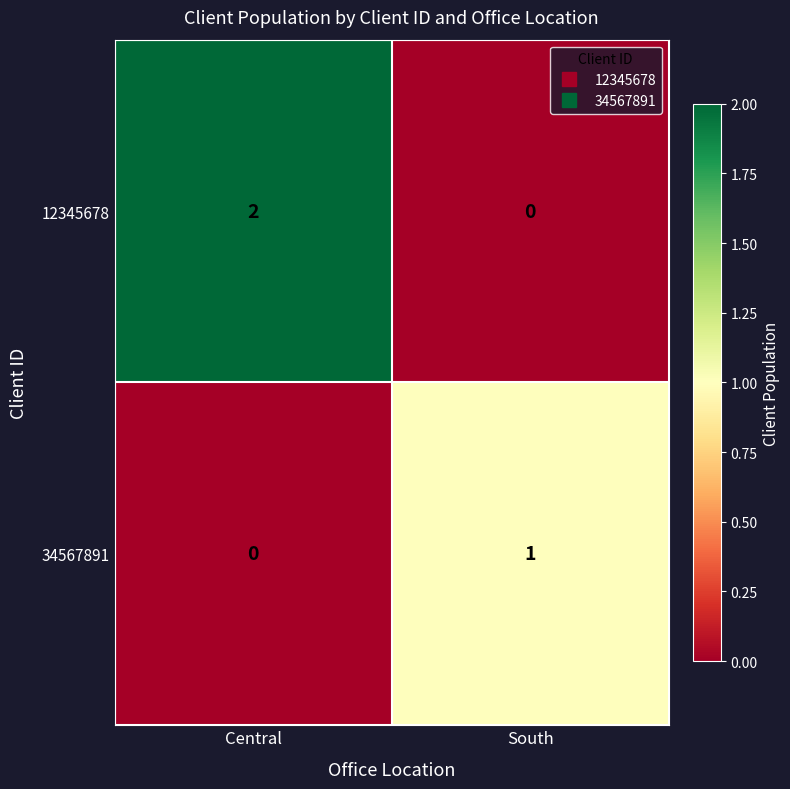

True or false: 12345678 has a value of -1 at South.

False